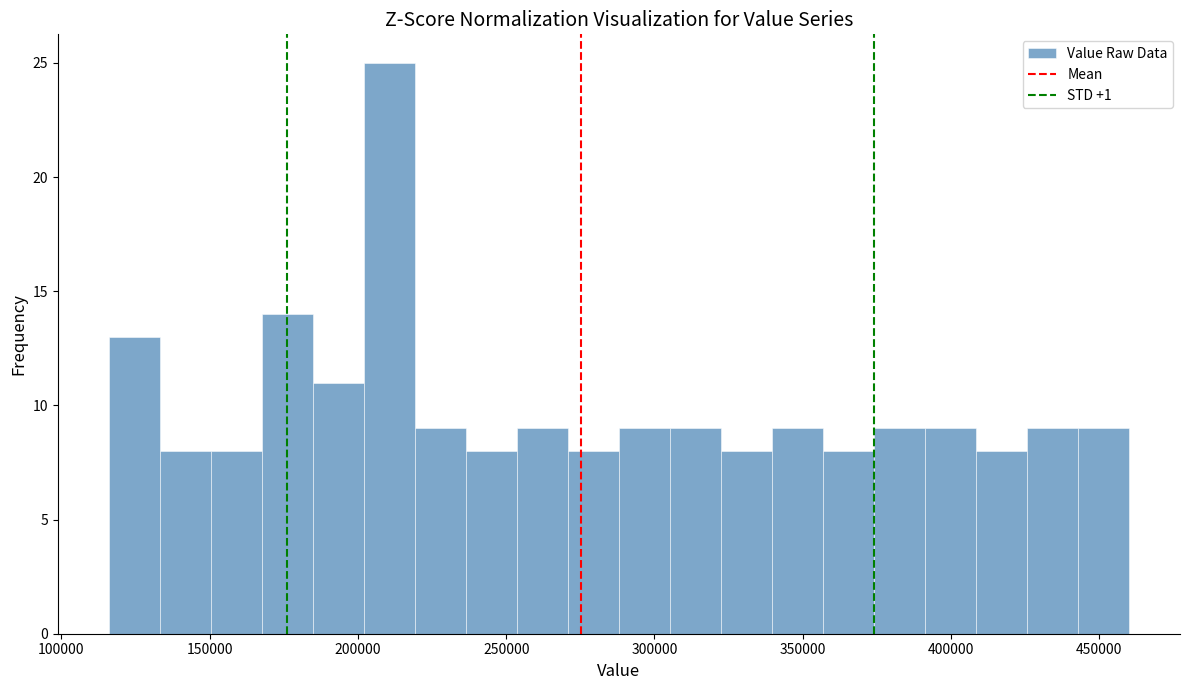

Around what value on the x-axis is the tallest bar? Give the approximate position of its centre, as read against the axis.

210000